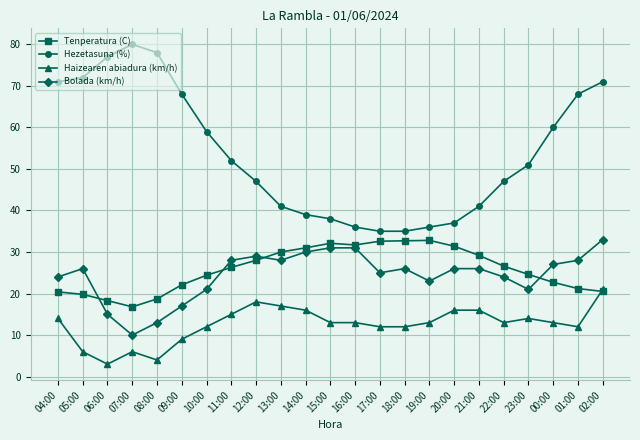

Which category has the highest value in the Bolada (km/h) series?

02:00